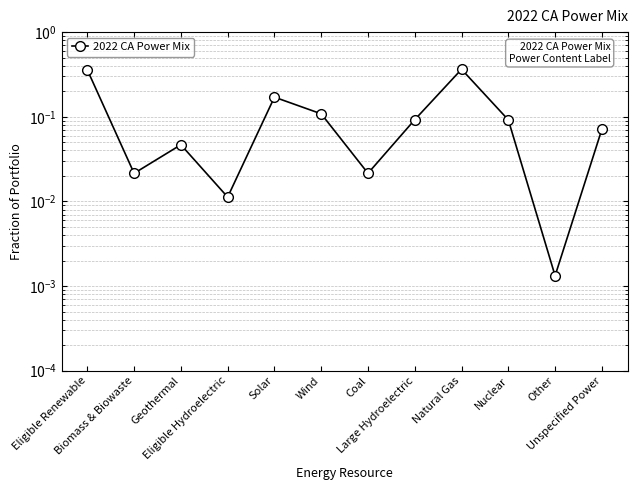

Where is the first local maximum?

Geothermal